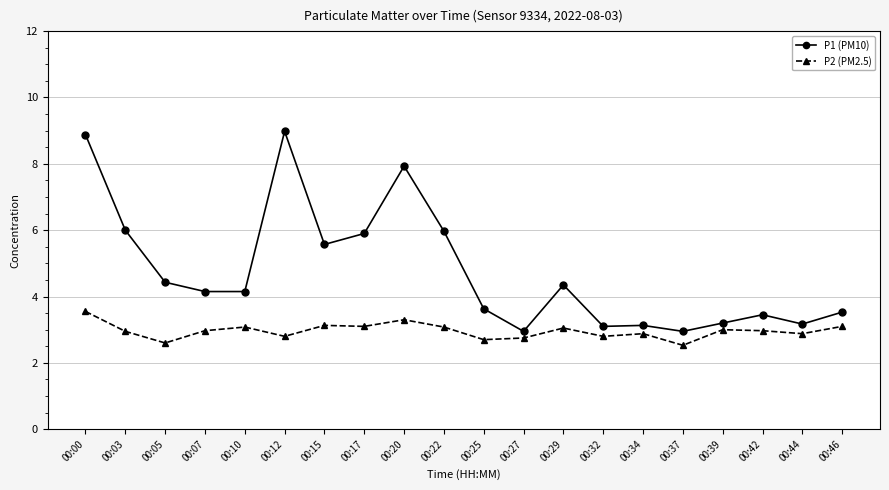

True or false: P2 (PM2.5) and P1 (PM10) cross at least once.

False